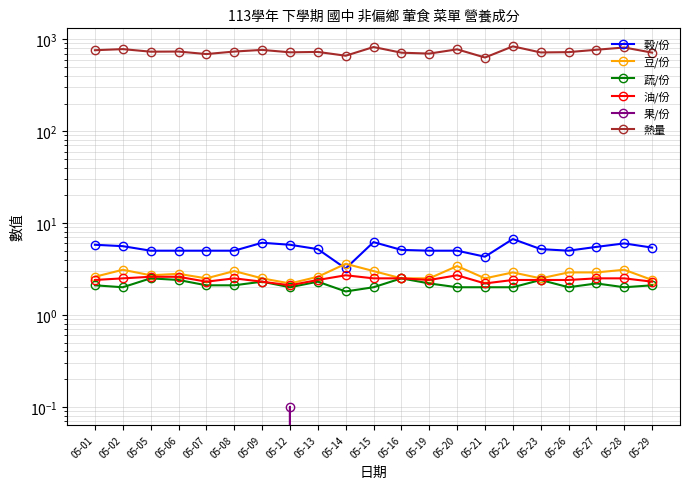

How many distinct data groups are displayed?

6